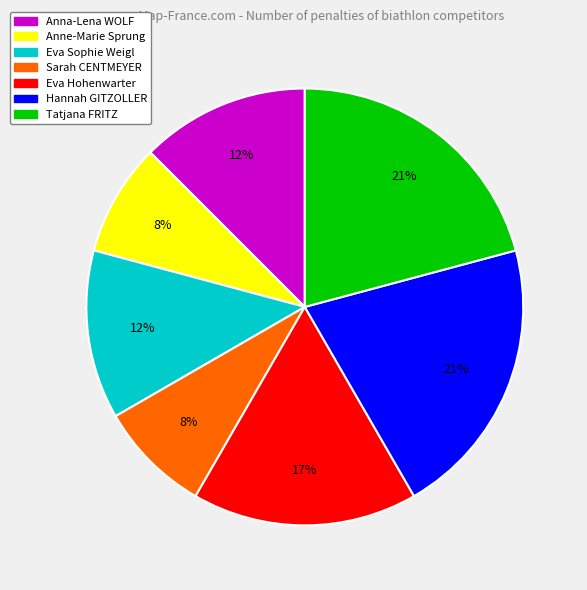

True or false: Eva Sophie Weigl accounts for 23% of the total.

False